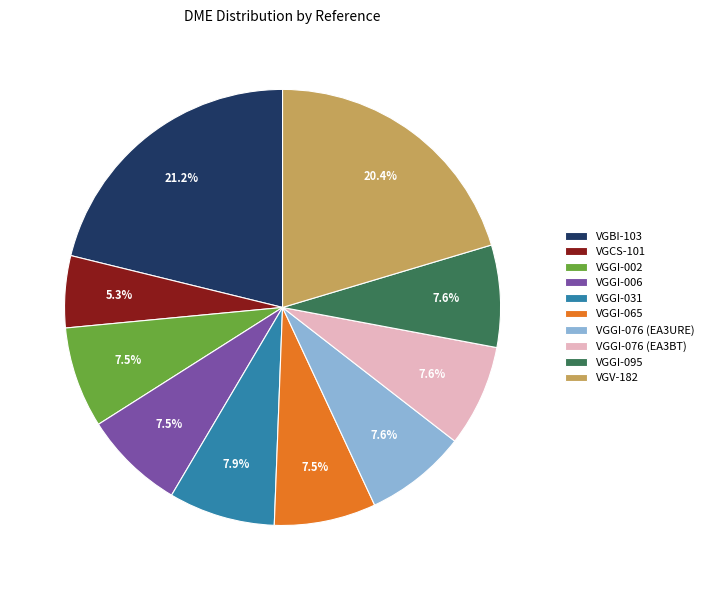

Is it true that VGV-182 is 11% of the pie?

False